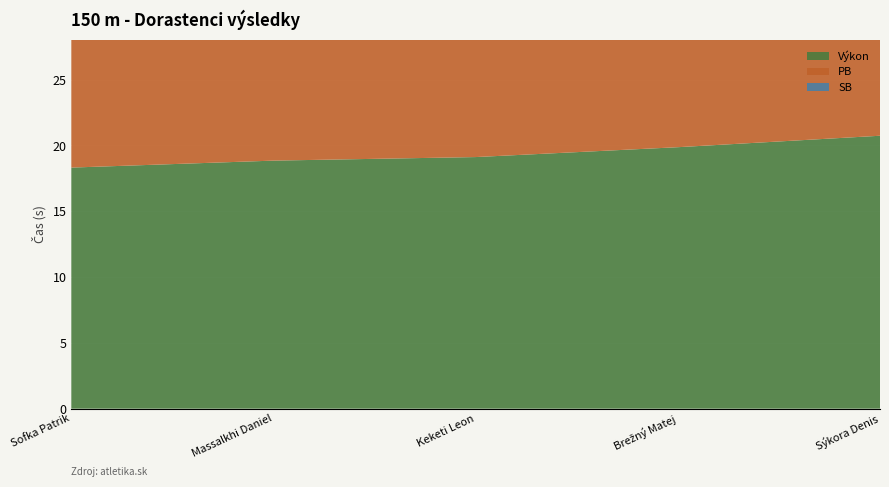

Reading left to right, what are all the values shown in this chart?

Výkon: 18.3	18.9	19.1	19.9	20.7
PB: 19.0	19.5	20.8	21.1	22.7
SB: 19.0	19.5	20.8	21.1	22.7